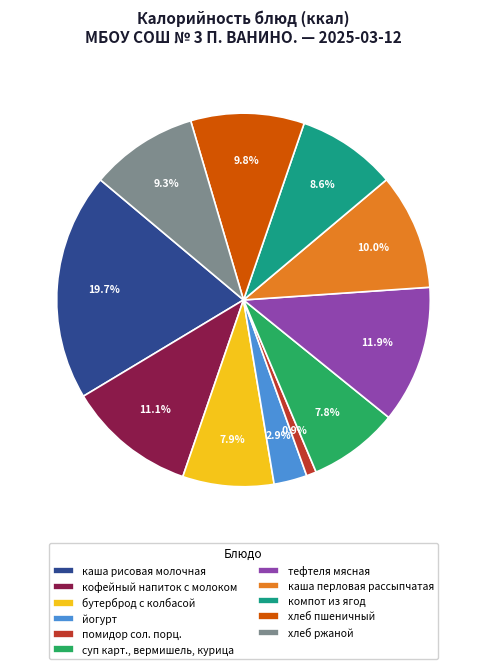

How many slices are in this pie chart?

11